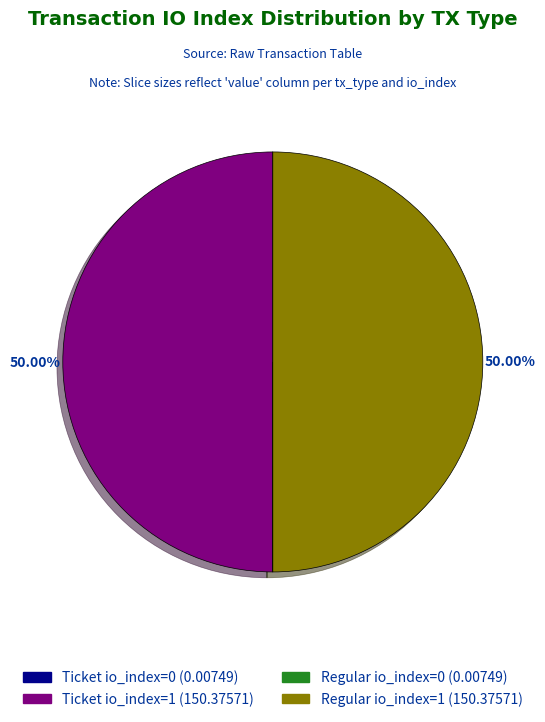

Which slice is the largest?

Ticket (io_index=1)